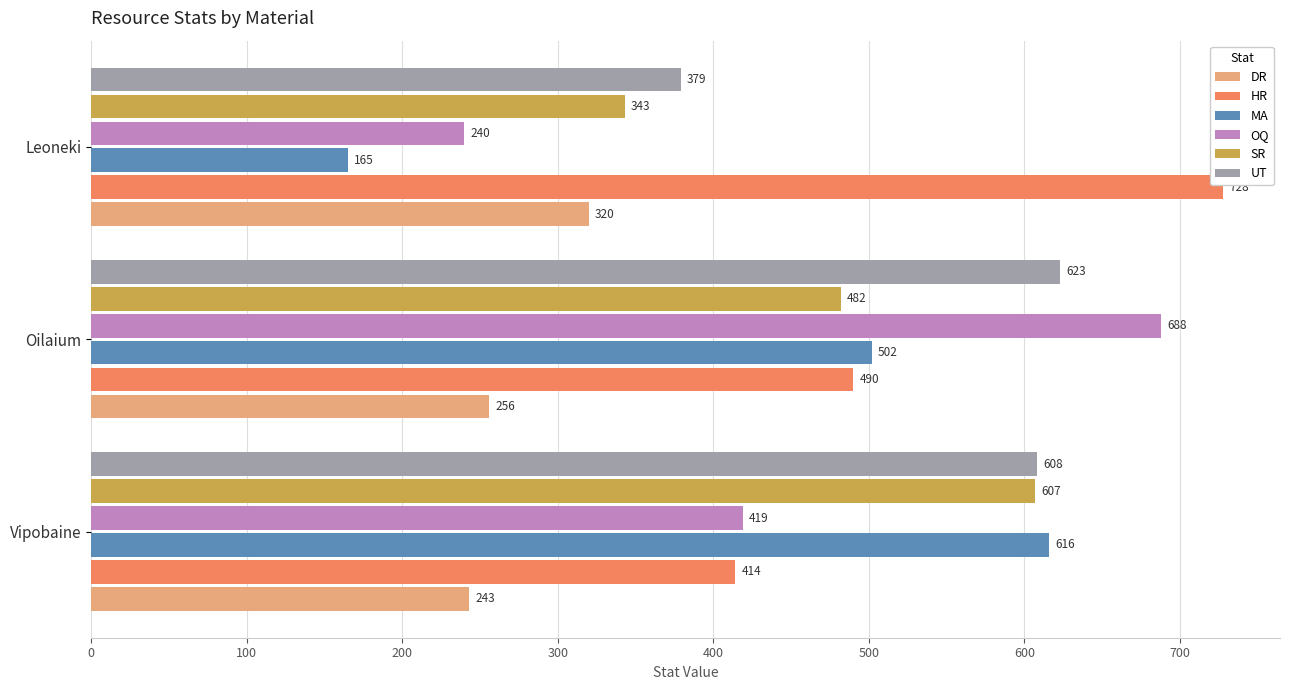

Is it true that SR equals 607 at Vipobaine?

True